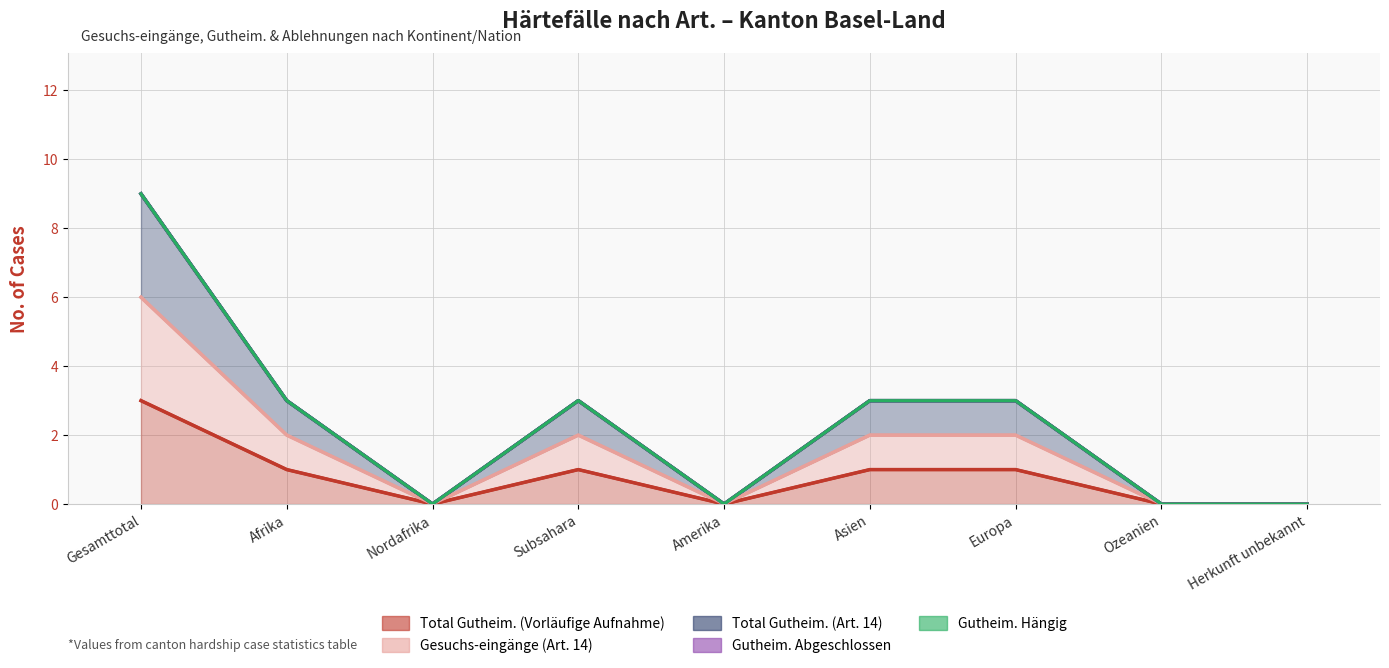

How many interior local valleys does the Total Gutheim. (Art. 14) series have?

2